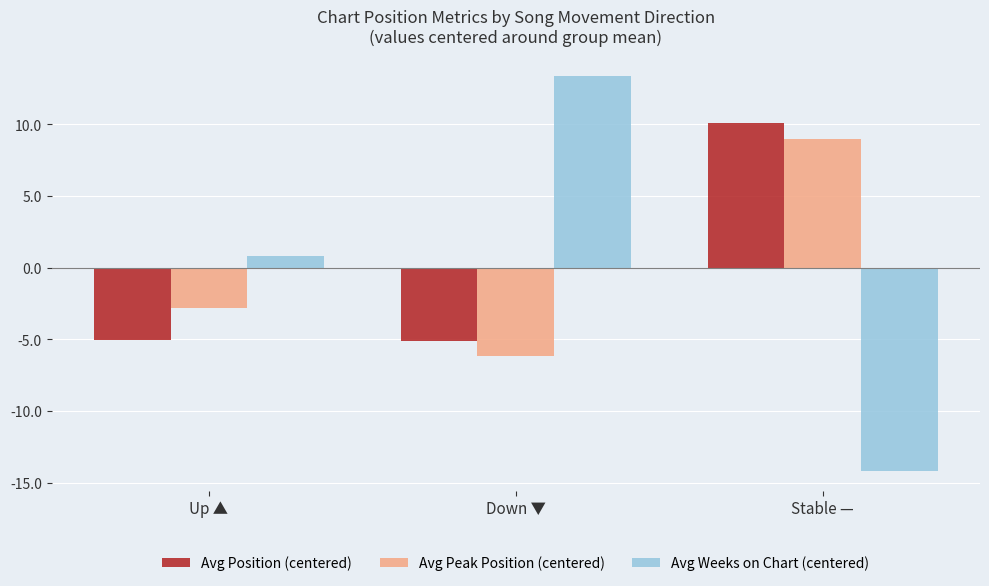

Is the value of Avg Position (centered) at Down ▼ greater than the value of Avg Weeks on Chart (centered) at Up ▲?

No